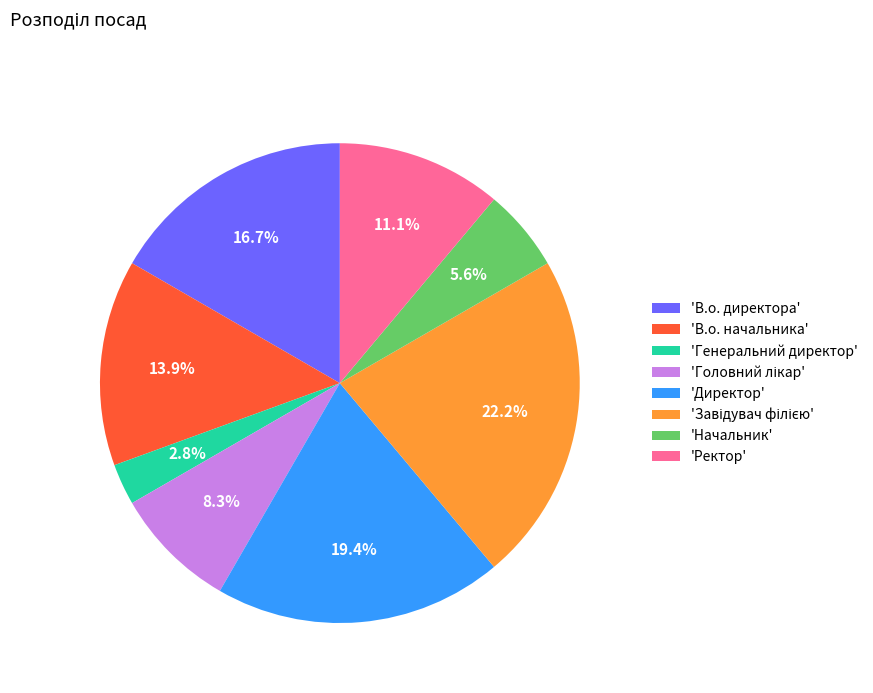

Which category has the smallest portion of the pie?

'Генеральний директор'